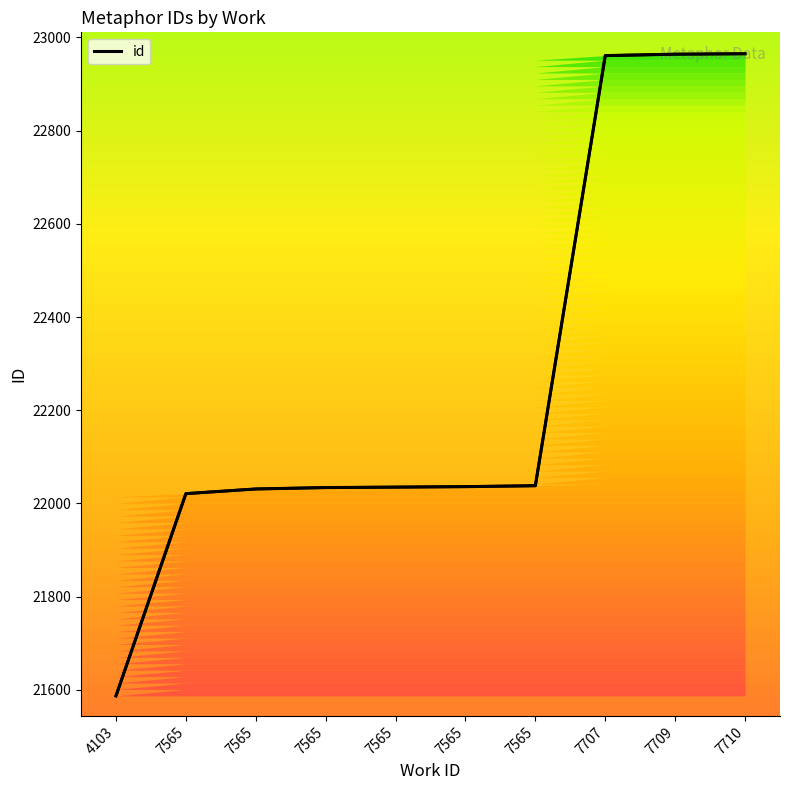

What is the change in value from 7565 to 7565?

+3